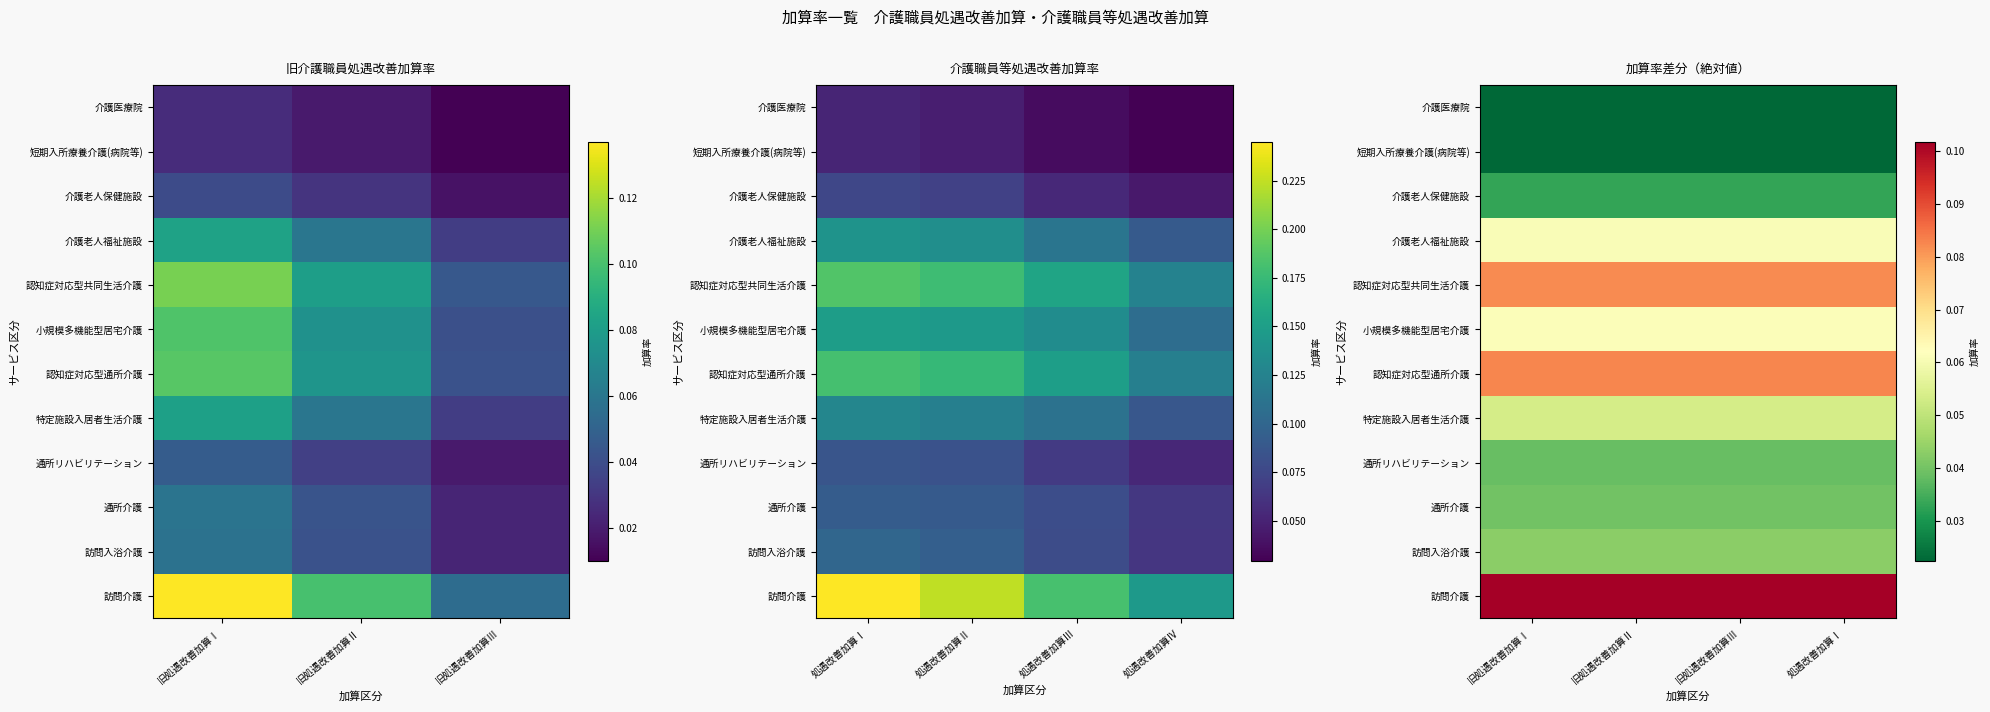

The 小規模多機能型居宅介護 series shows 0.1 at 旧処遇改善加算Ⅰ. True or false?

True